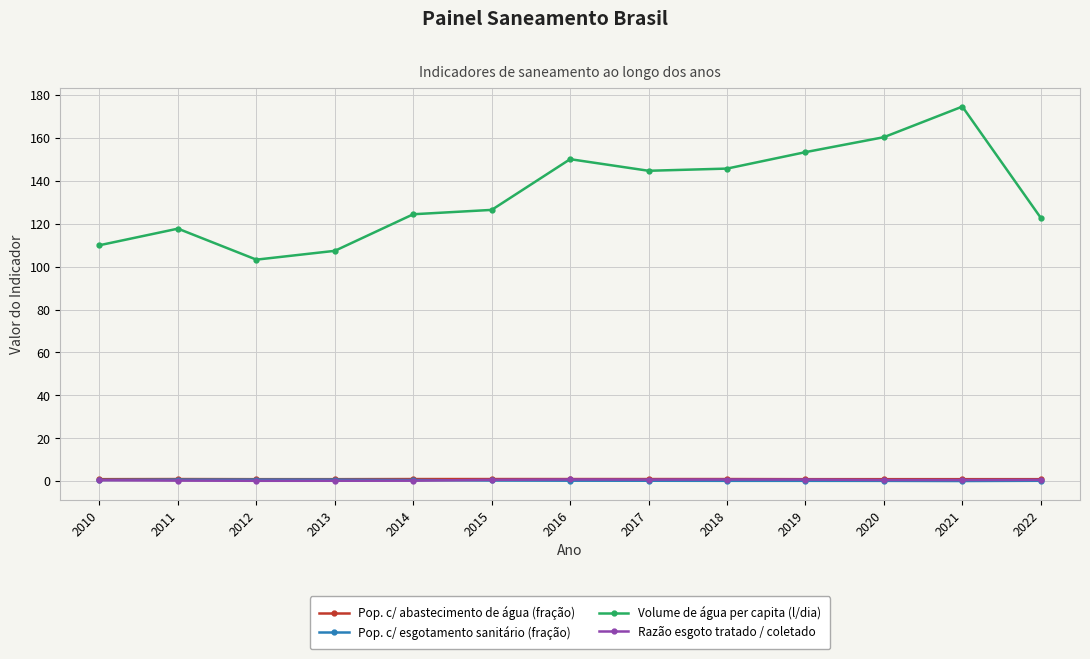

What value does the Volume de água per capita (l/dia) series have at 2017?

144.7